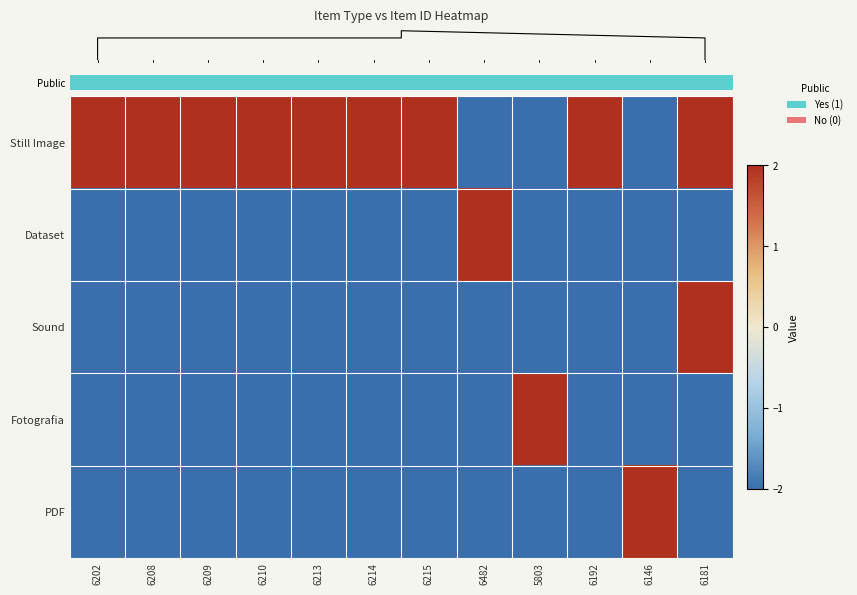

What value does the PDF series have at 6181?

-2